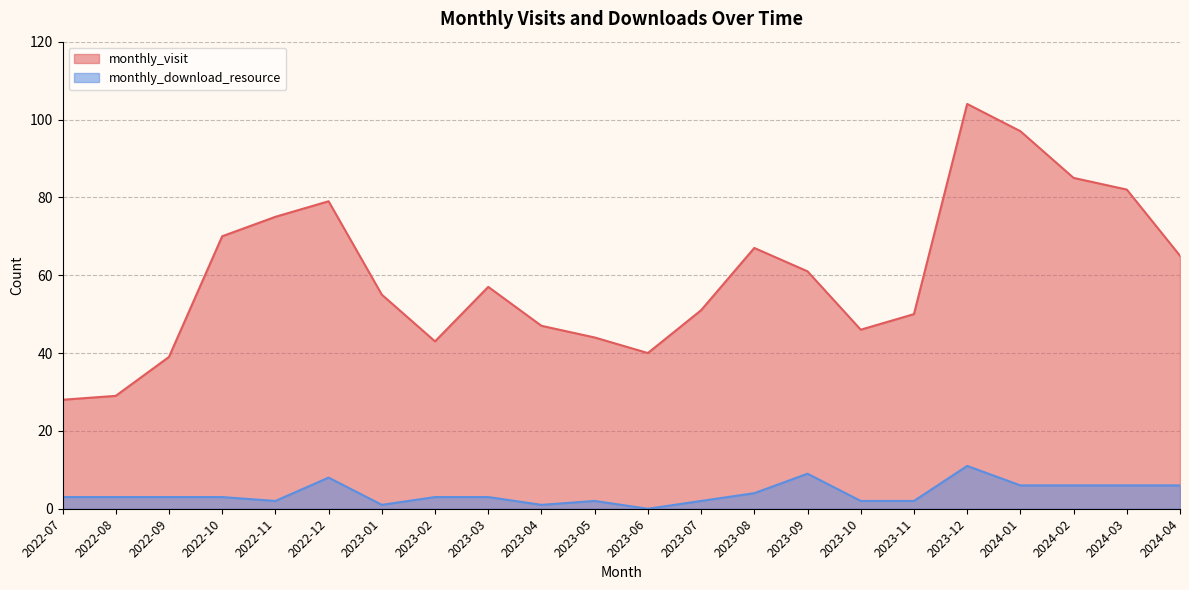

The monthly_download_resource series shows 6 at 2024-01. True or false?

True